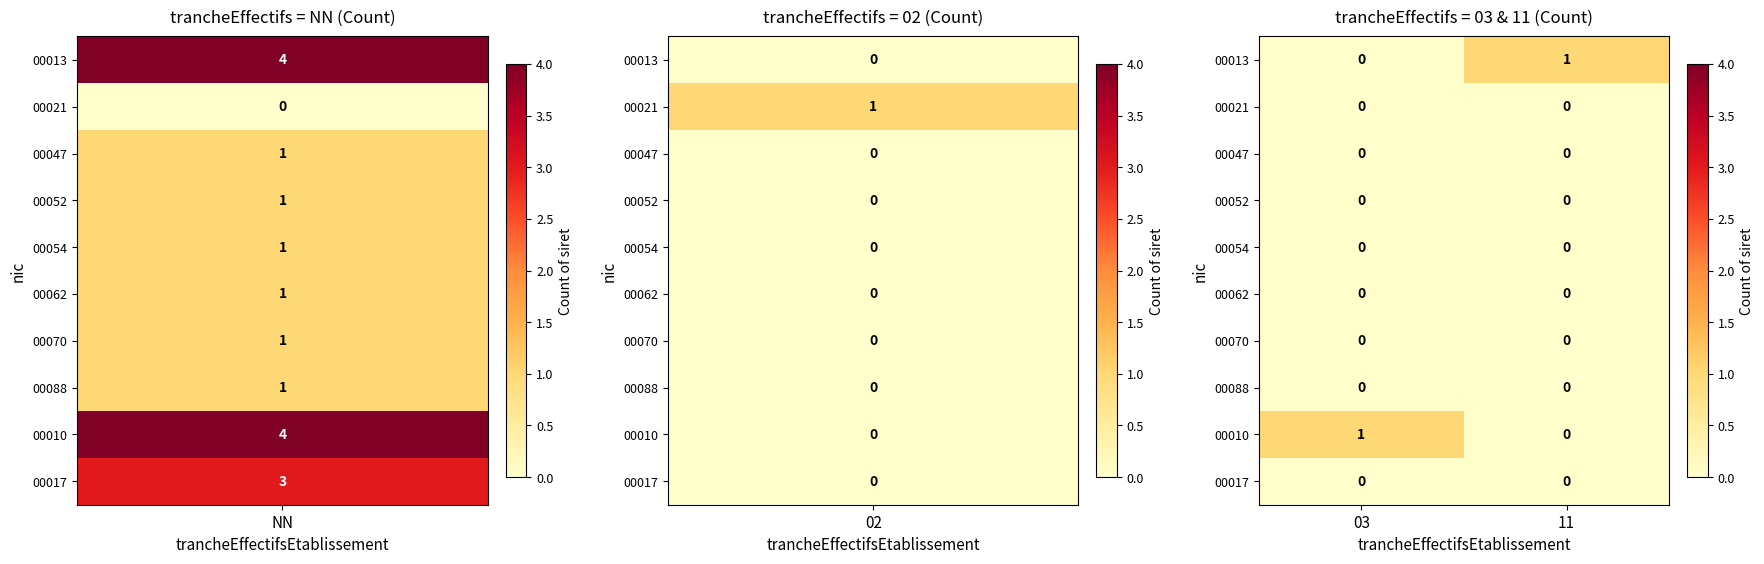

Reading left to right, extract all data points from this chart.

00013: 03=0	11=1
00021: 03=0	11=0
00047: 03=0	11=0
00052: 03=0	11=0
00054: 03=0	11=0
00062: 03=0	11=0
00070: 03=0	11=0
00088: 03=0	11=0
00010: 03=1	11=0
00017: 03=0	11=0